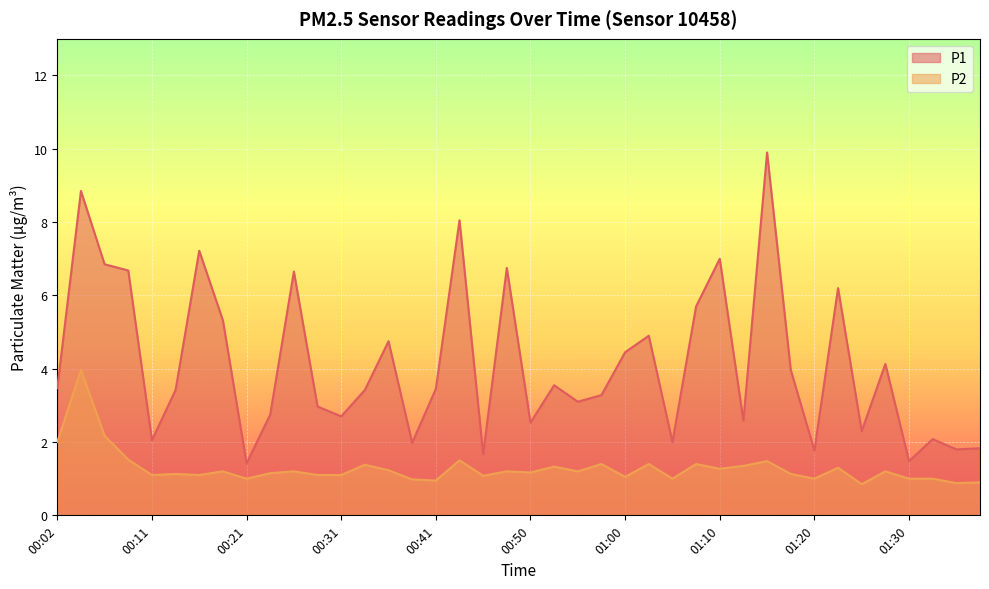

How many data points in P1 are above 3?

24